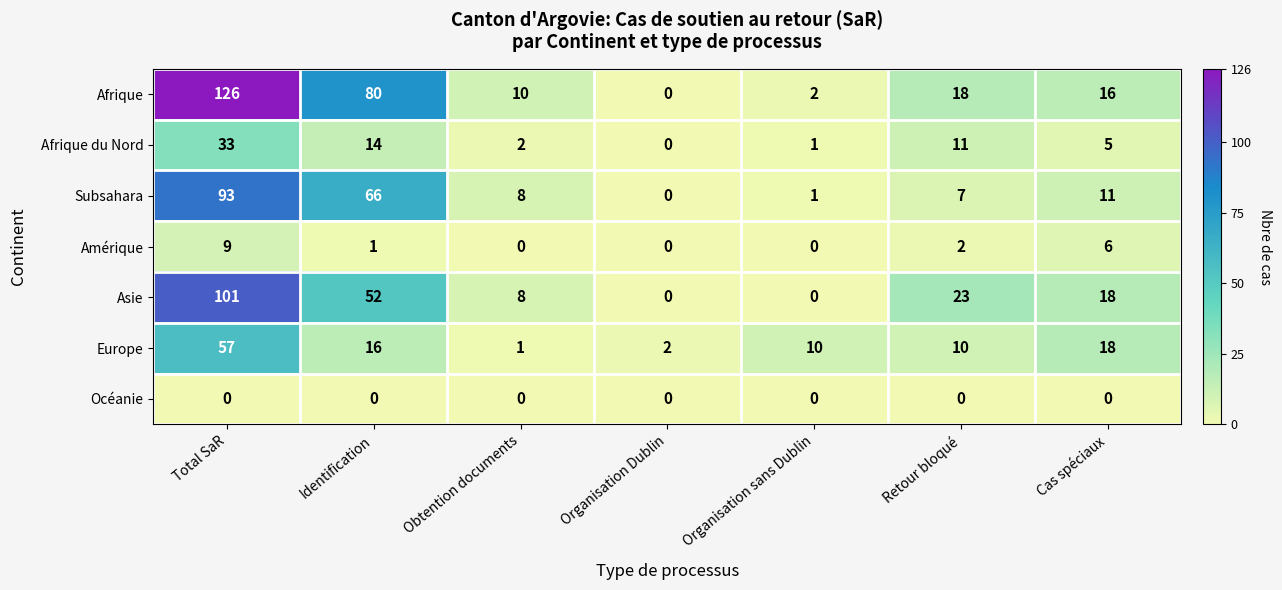

The Europe series shows 57 at Total SaR. True or false?

True